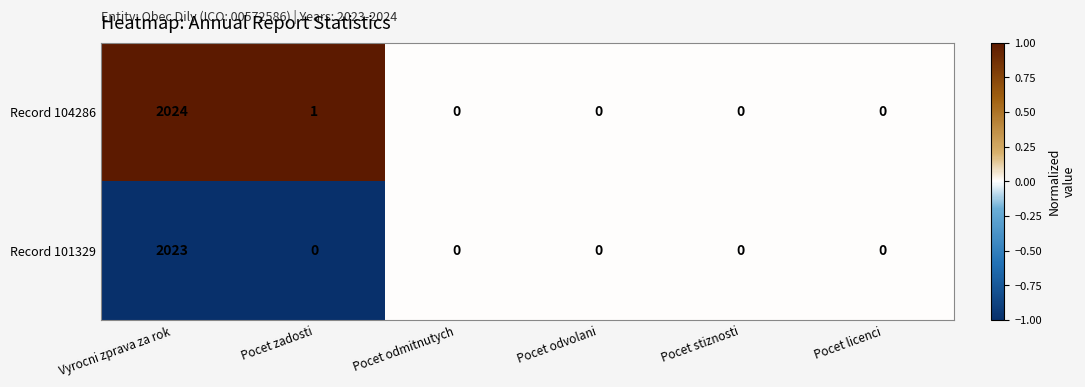

How many distinct data groups are displayed?

2